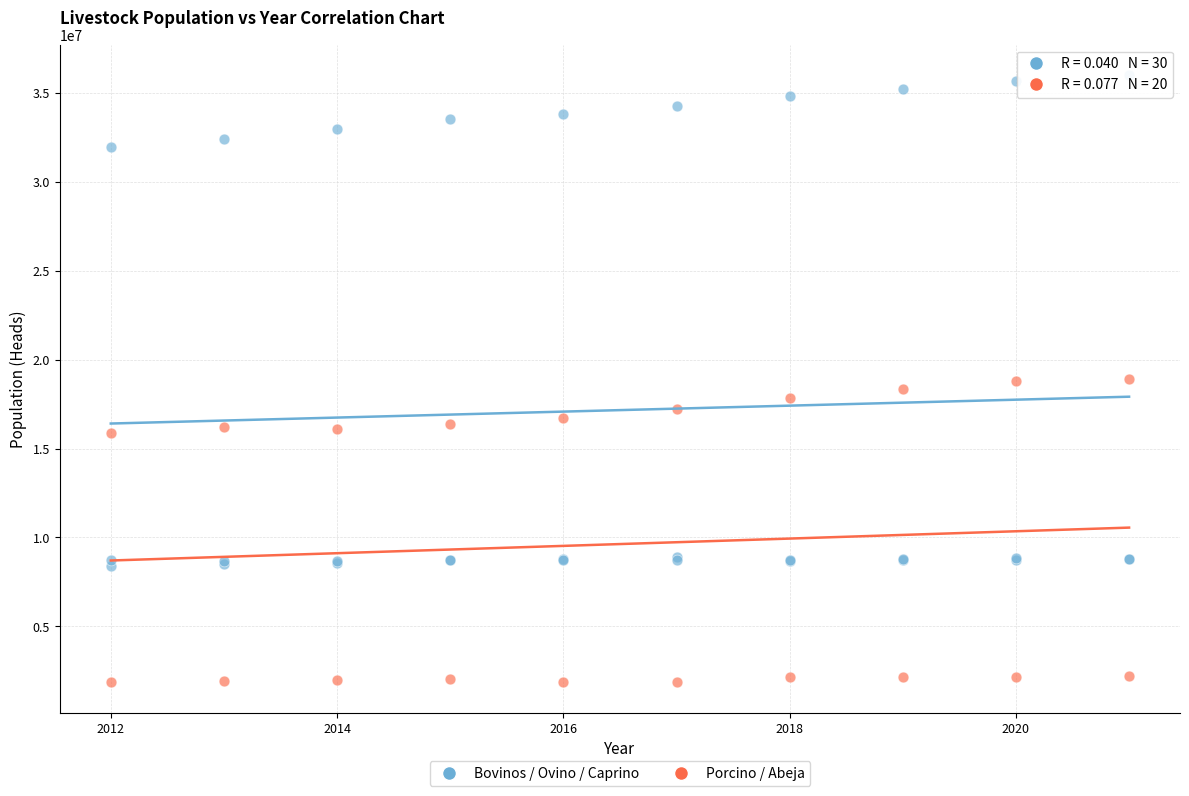

Which series contains the highest Y value?

Bovinos / Ovino / Caprino